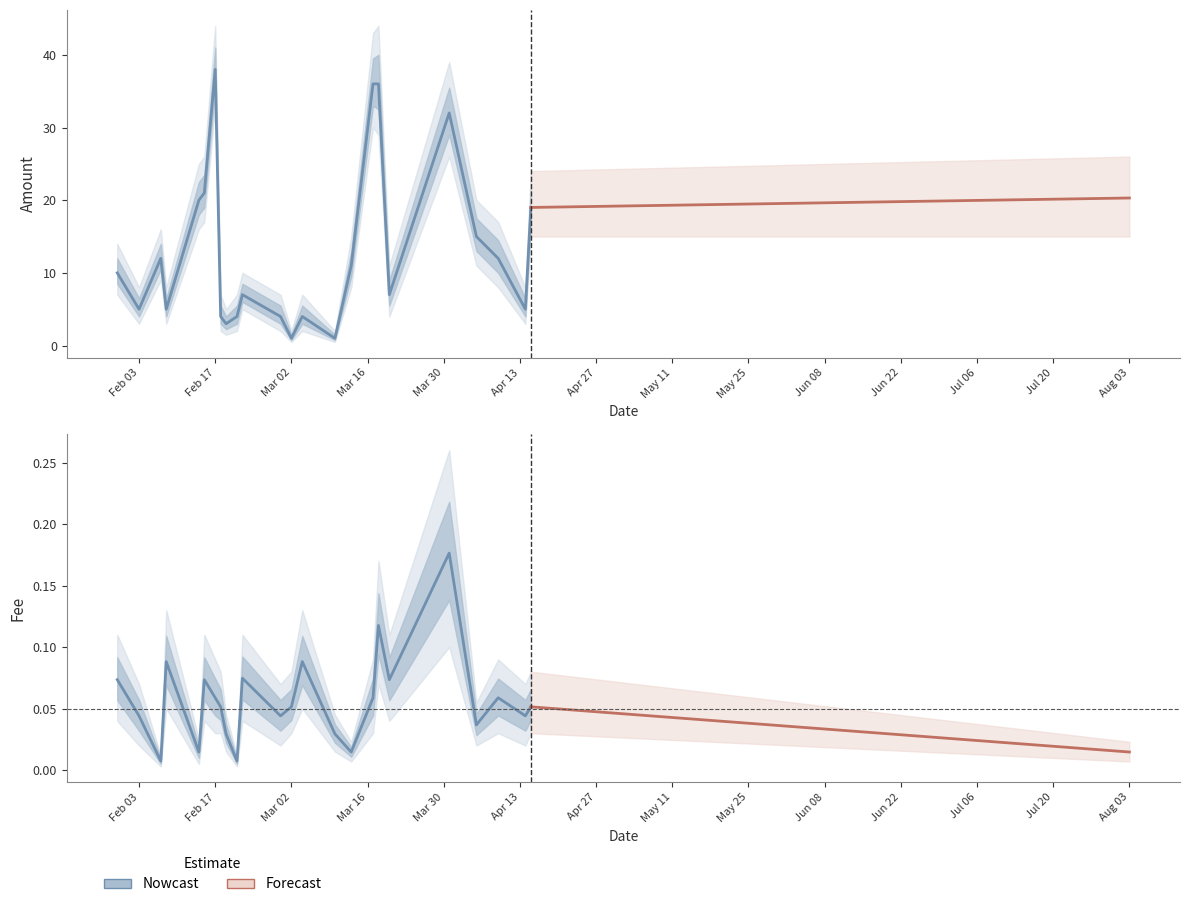

Where is the first local minimum for Amount?

2020-02-03